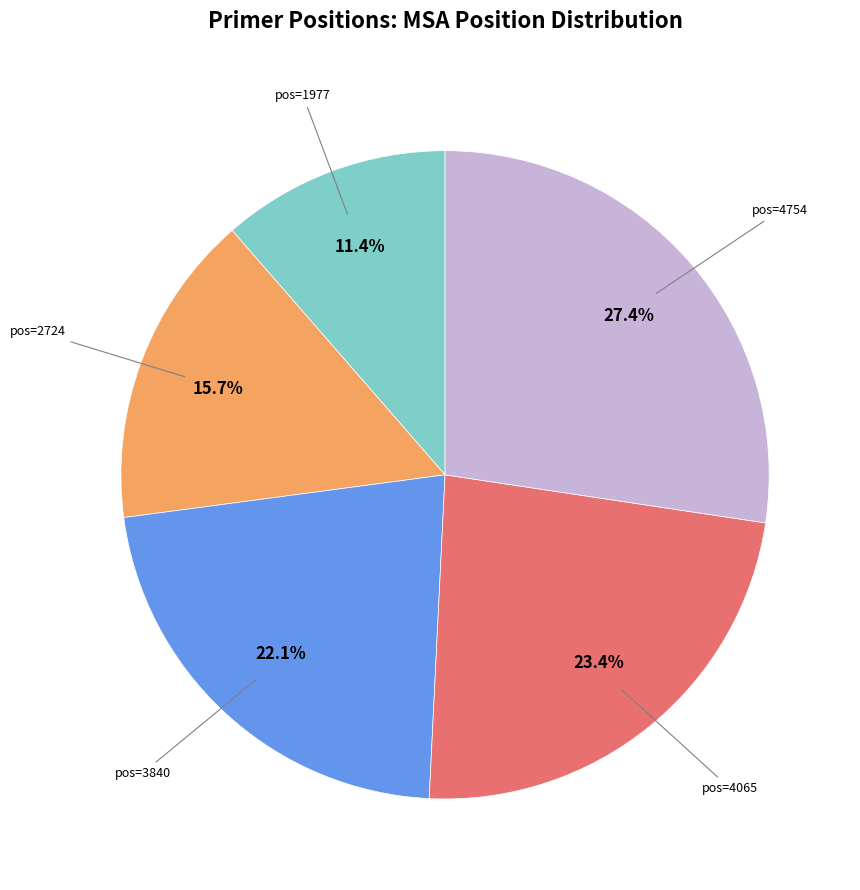

Is there a majority slice in this chart?

No